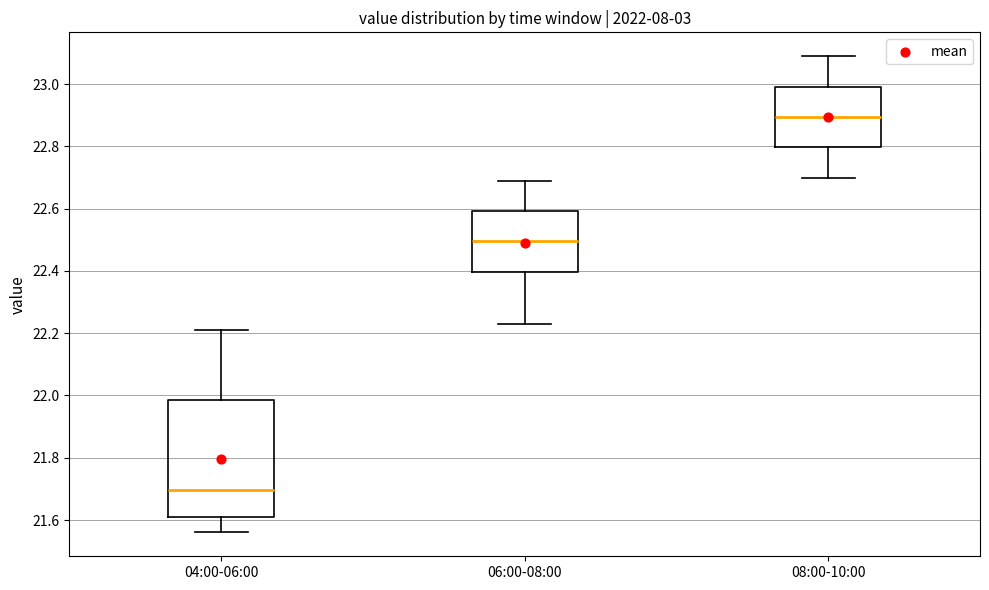

Reading left to right, read every box against the y-axis: the position of its median line, the range the box covers, and the ends of its whiskers. The values are not printed on the chart, so give them approximately, as read against the axis.

04:00-06:00: median 21.70, box 21.62 to 21.98, whiskers 21.56 to 22.22
06:00-08:00: median 22.50, box 22.40 to 22.60, whiskers 22.24 to 22.70
08:00-10:00: median 22.90, box 22.80 to 23.00, whiskers 22.70 to 23.10